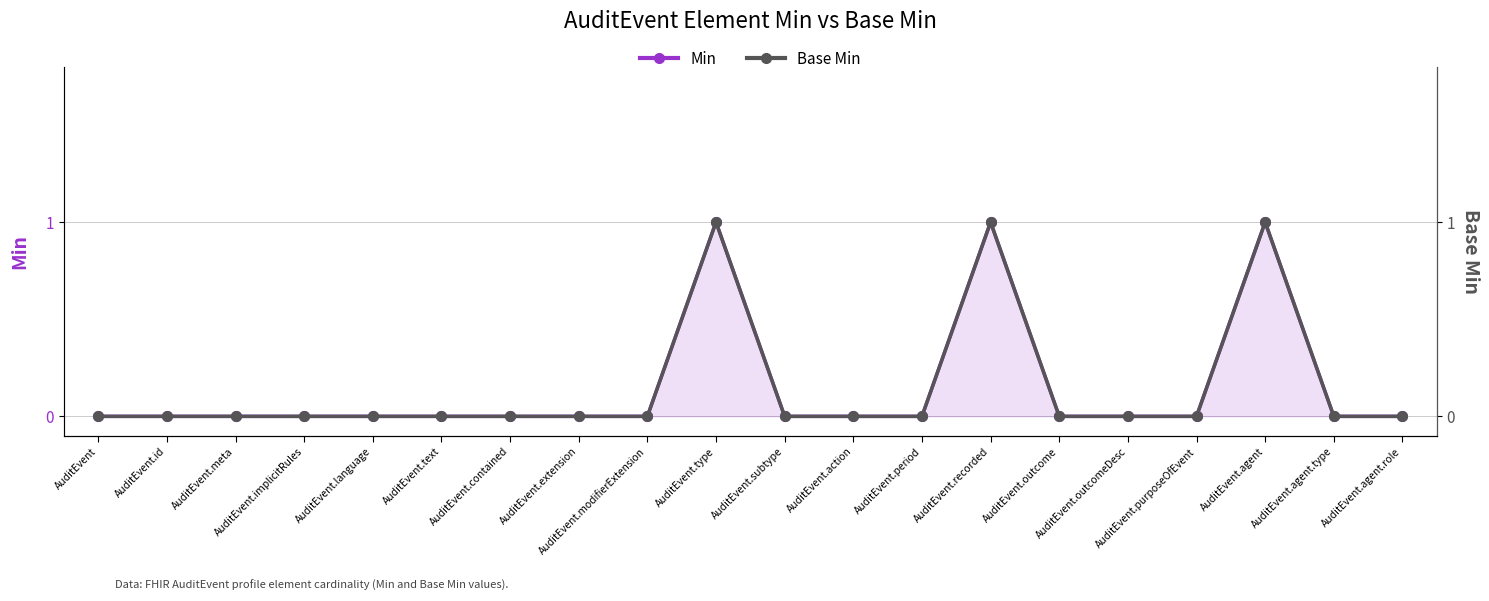

What are all the series names shown in the legend?

Min, Base Min